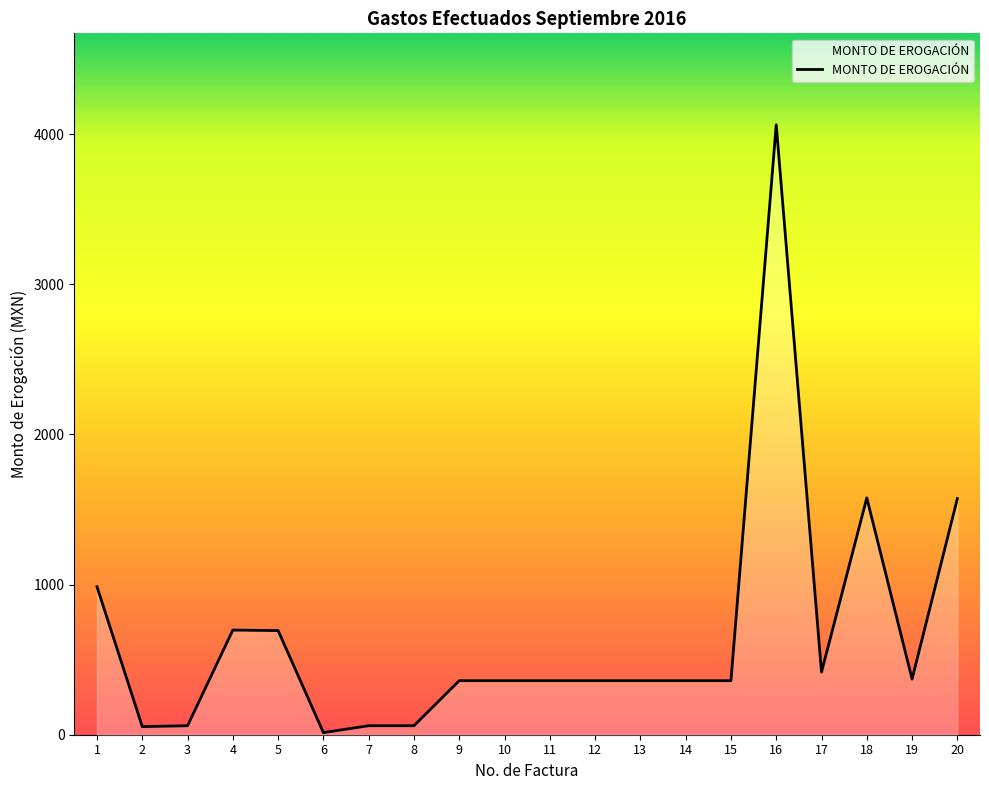

What is the greatest value displayed?

4063.0